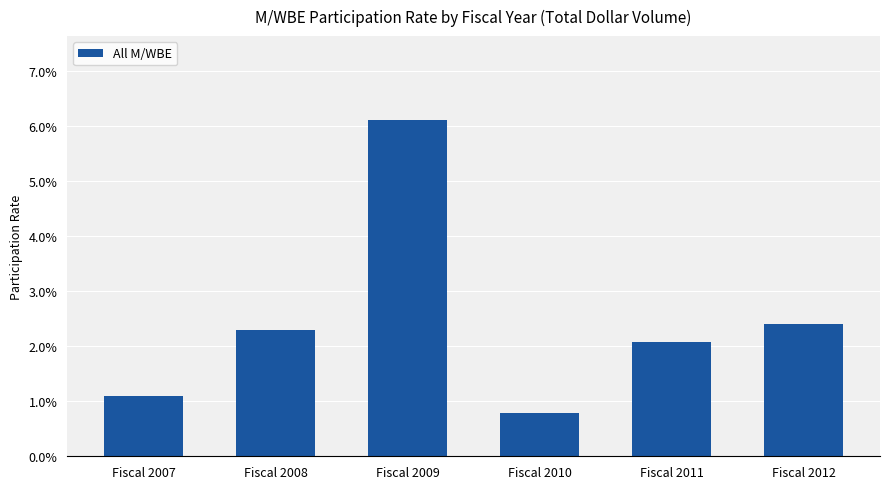

Reading right to left, transcribe all the data shown in this chart.

Fiscal 2012=0.0	Fiscal 2011=0.0	Fiscal 2010=0.0	Fiscal 2009=0.1	Fiscal 2008=0.0	Fiscal 2007=0.0